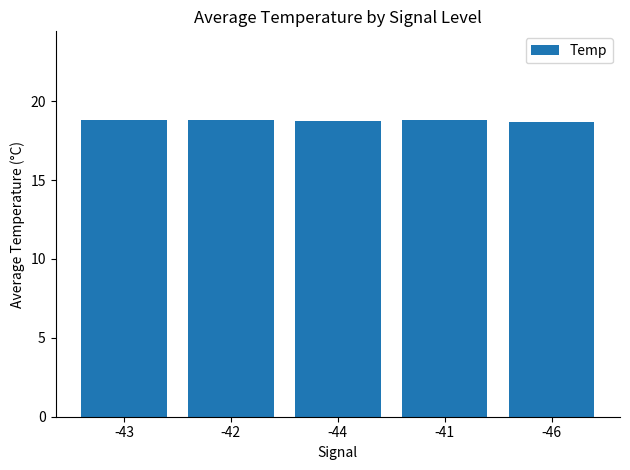

Is it true that the value at -46 is 18.7?

True